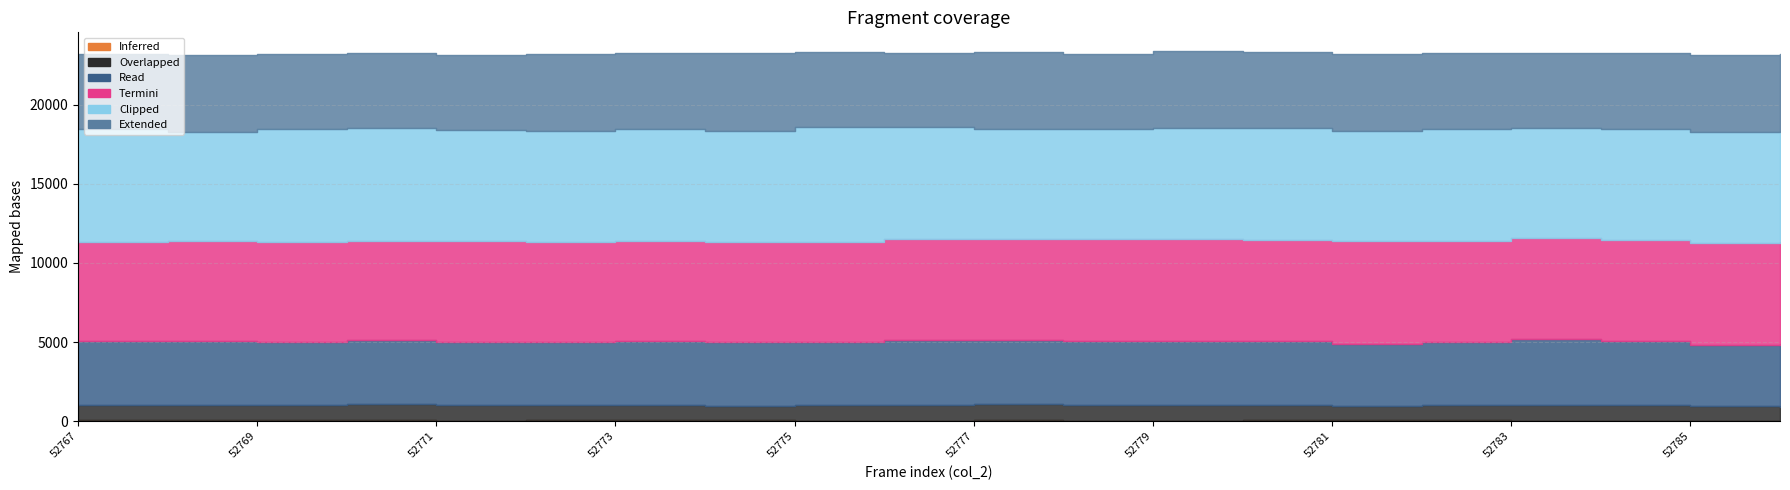

True or false: col_3_bin251 and col_3_bin255 intersect in this chart.

False